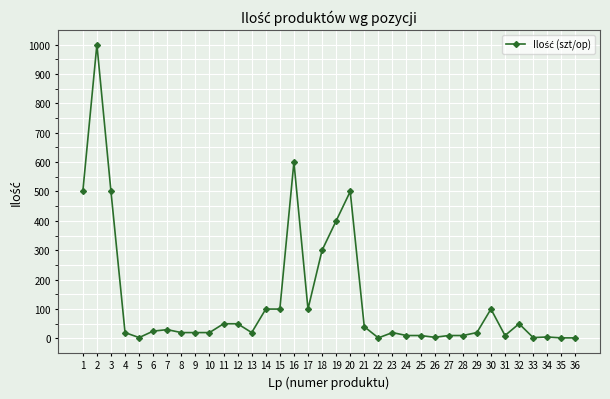

What is the change in value from 2 to 27?

-990